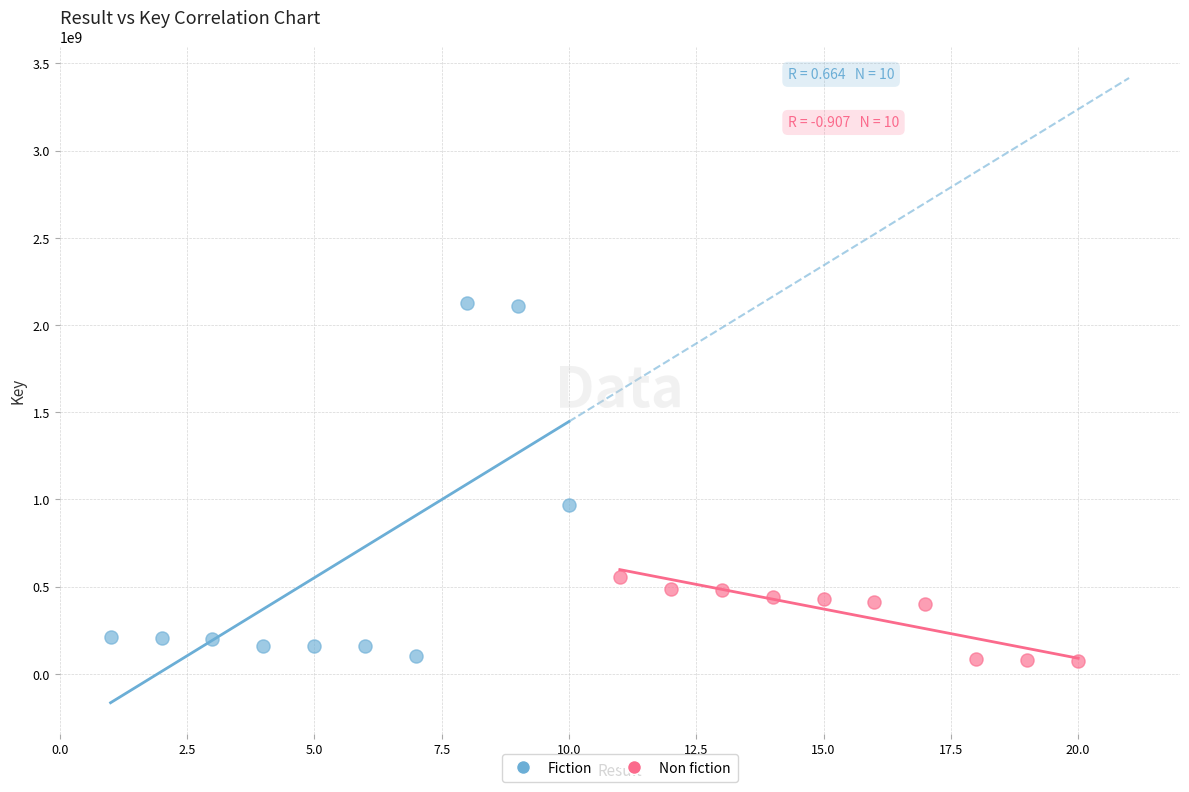

Which series has the largest Y range (max minus min)?

Fiction